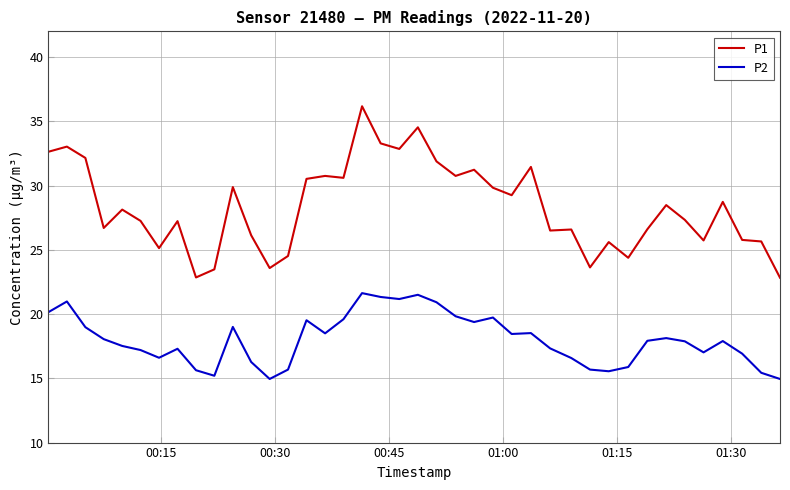

Does the chart display data point markers on the line(s)?

No